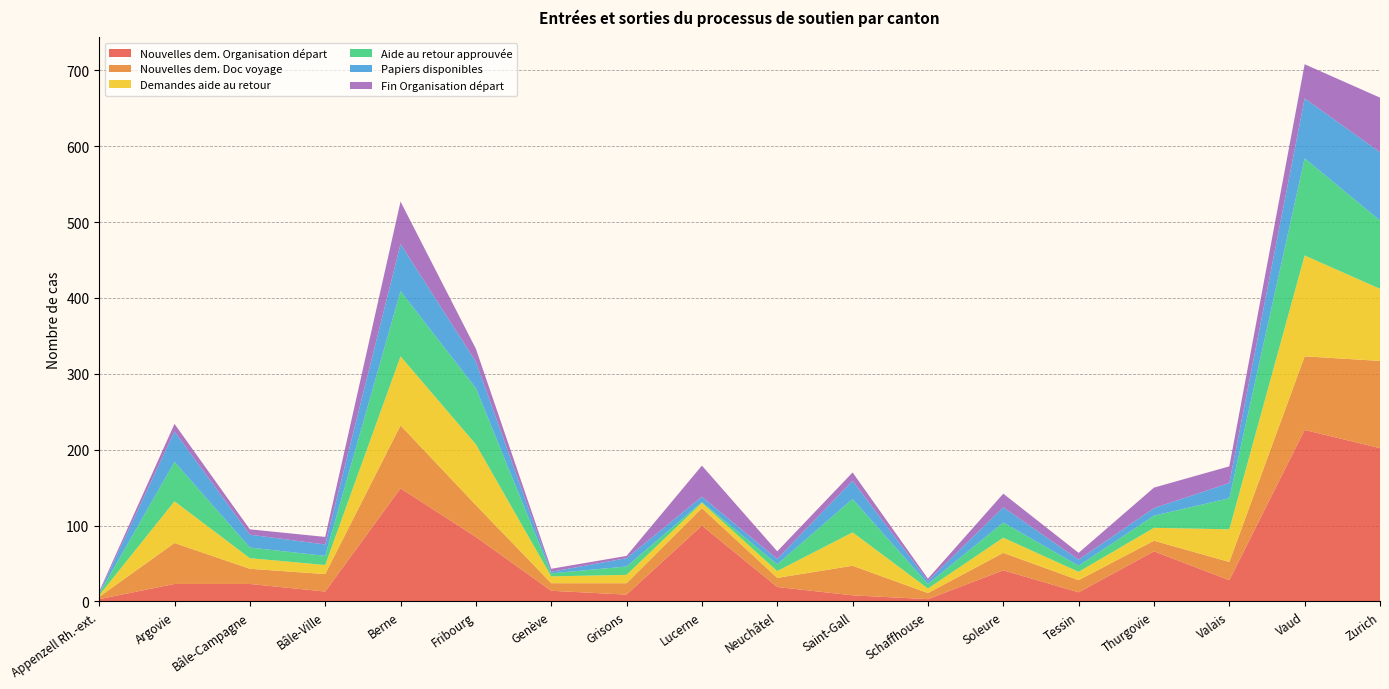

Reading left to right, transcribe all the data shown in this chart.

Nouvelles dem. Organisation départ: 3	23	23	13	149	85	14	9	100	19	8	3	41	12	66	28	226	202
Nouvelles dem. Doc voyage: 3	54	20	23	83	42	10	15	23	12	39	8	23	16	14	24	97	115
Demandes aide au retour: 2	55	14	12	91	80	9	11	7	9	44	6	20	11	17	43	133	95
Aide au retour approuvée: 2	52	14	12	86	74	4	11	1	9	44	6	20	8	16	41	128	90
Papiers disponibles: 1	40	17	15	62	35	2	11	7	7	24	4	20	8	10	20	79	90
Fin Organisation départ: 2	10	7	10	56	17	4	3	41	10	11	3	18	9	27	22	45	72